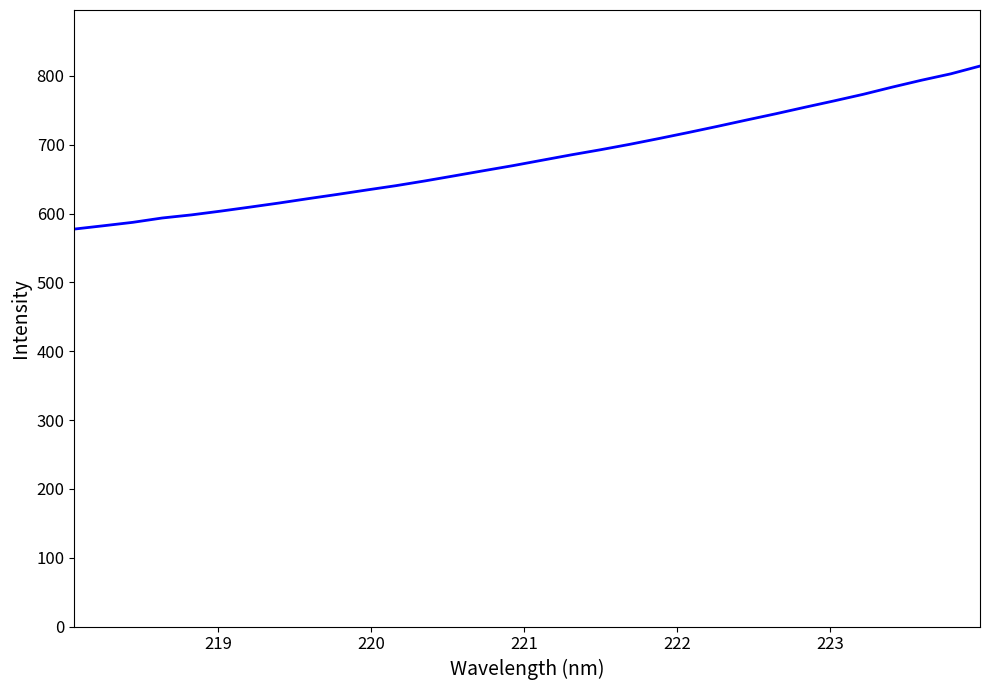

What is the difference between the maximum and minimum values?

236.8